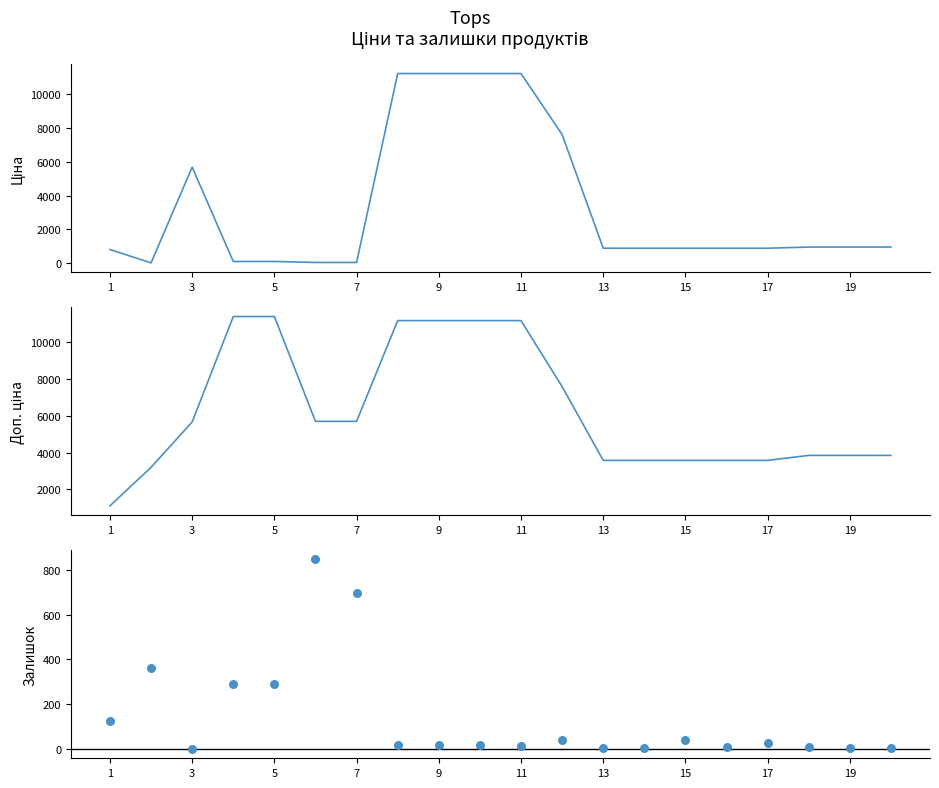

Which series reaches the maximum Y coordinate?

Доп. ціна